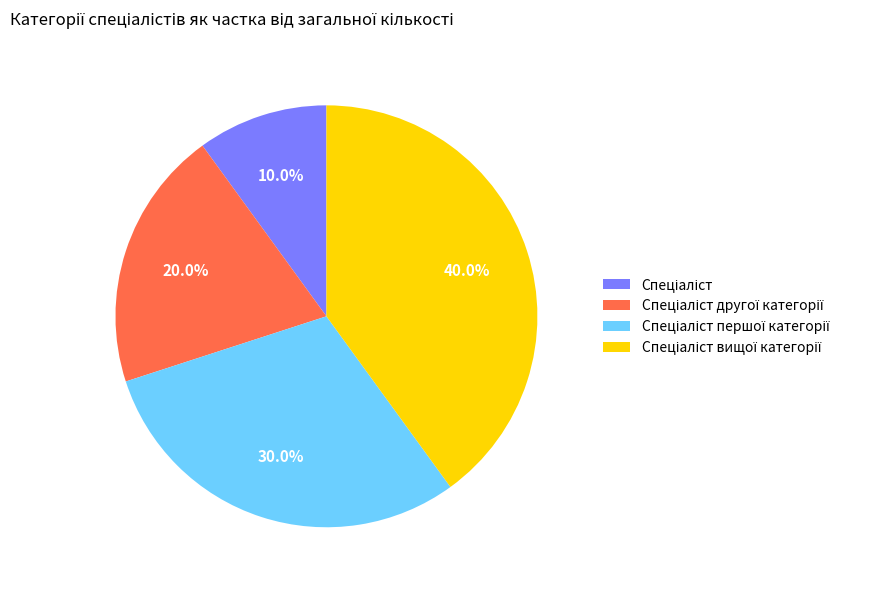

To the nearest percent, what is the average slice percentage?

25%